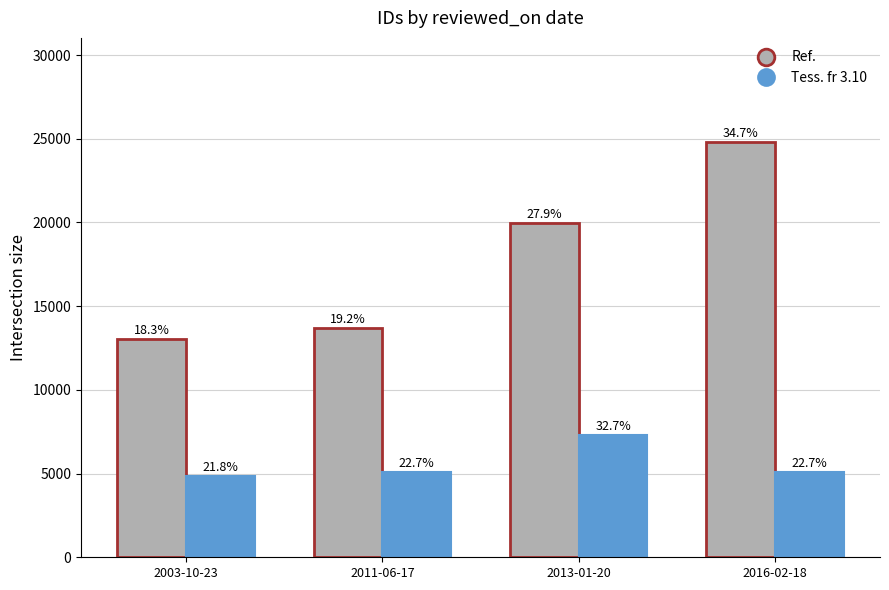

What are all the series names shown in the legend?

Ref., Tess. fr 3.10